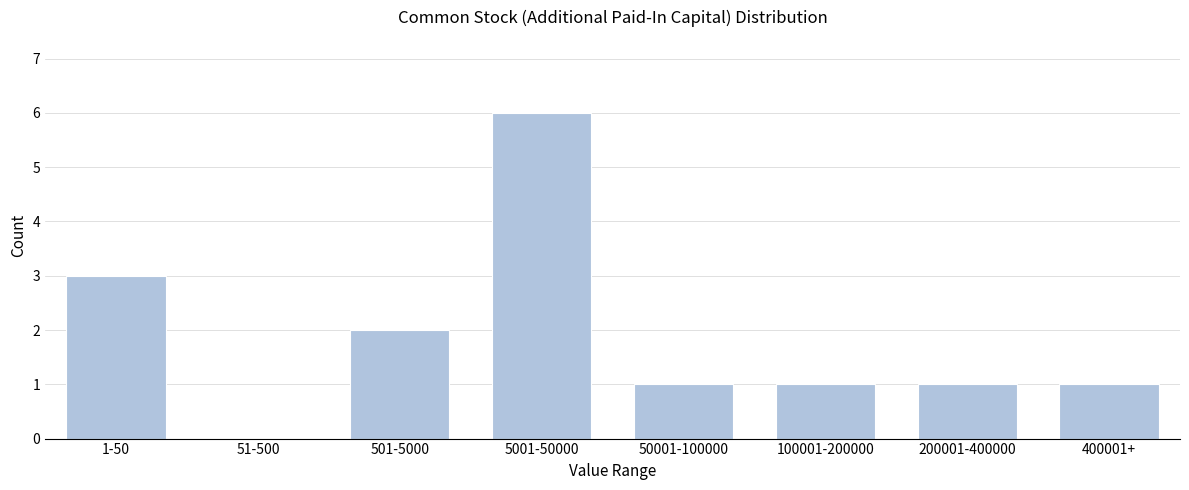

Reading right to left, transcribe all the data shown in this chart.

400001+=1	200001-400000=1	100001-200000=1	50001-100000=1	5001-50000=6	501-5000=2	51-500=0	1-50=3